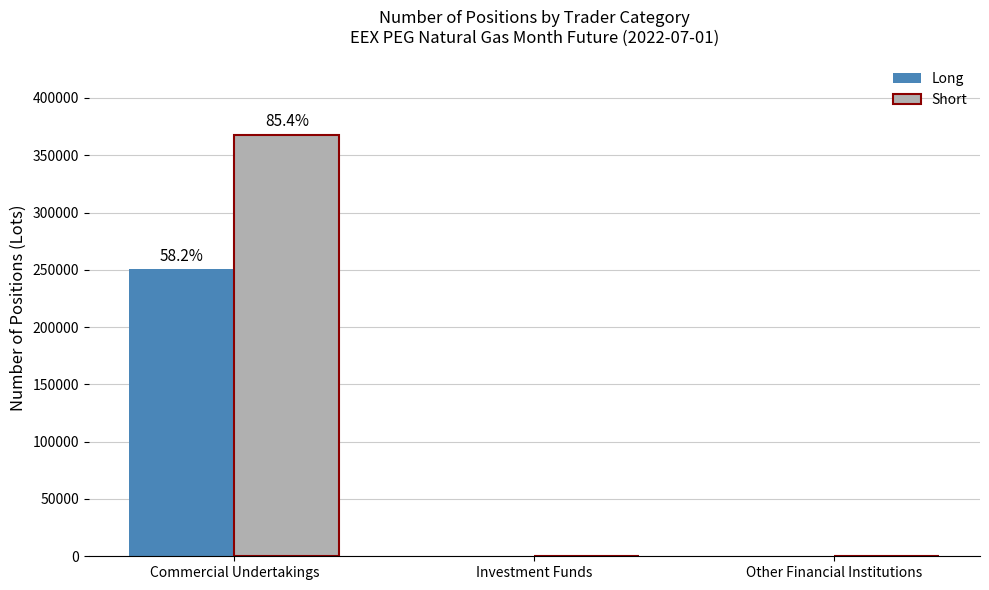

At which category is the sum across all series the highest?

Commercial Undertakings